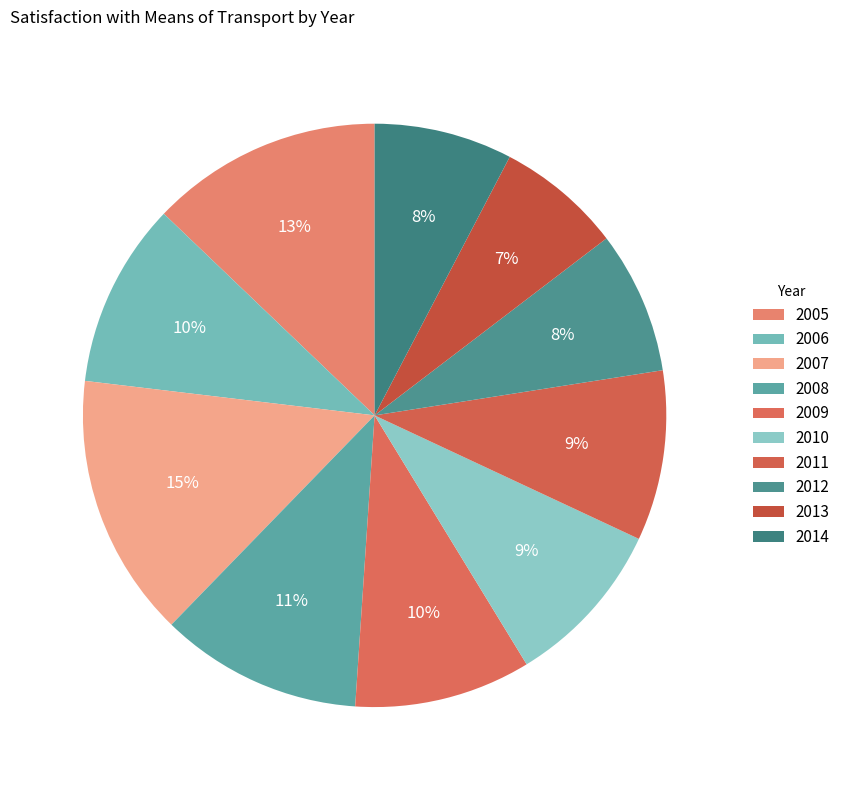

Which category has the biggest portion of the pie?

2007